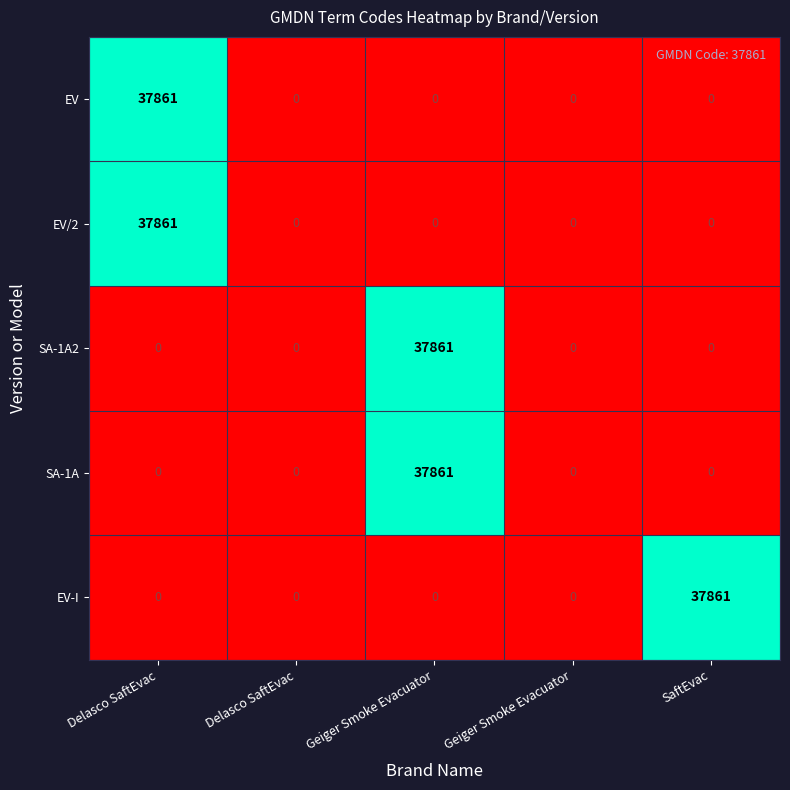

What is the maximum value shown in the chart?

37861